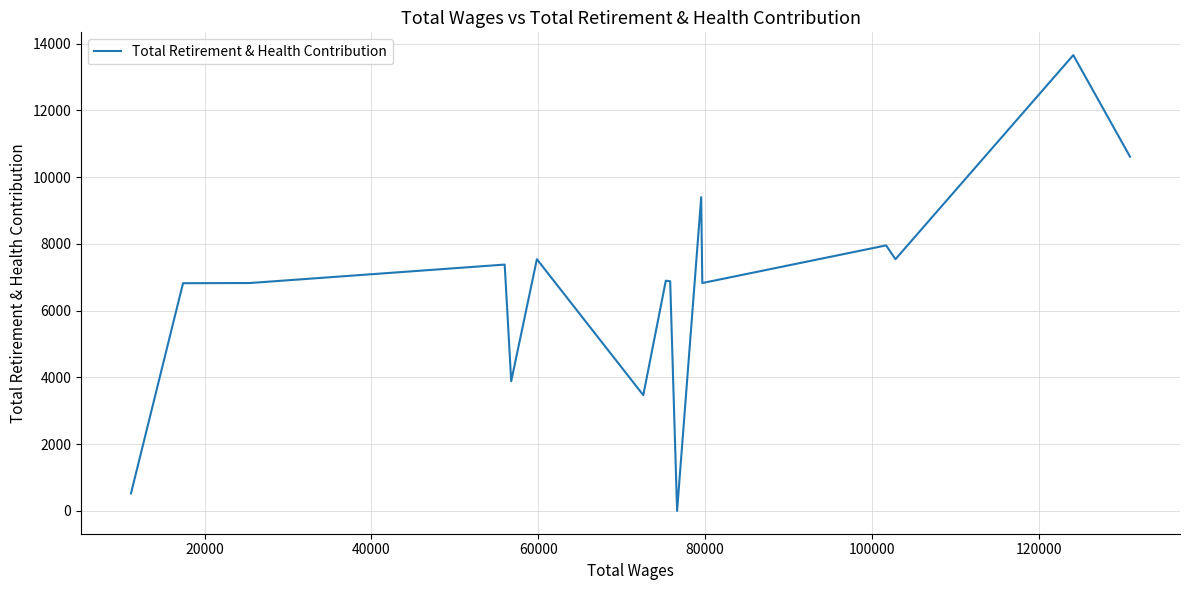

How many values are below 6879?

9